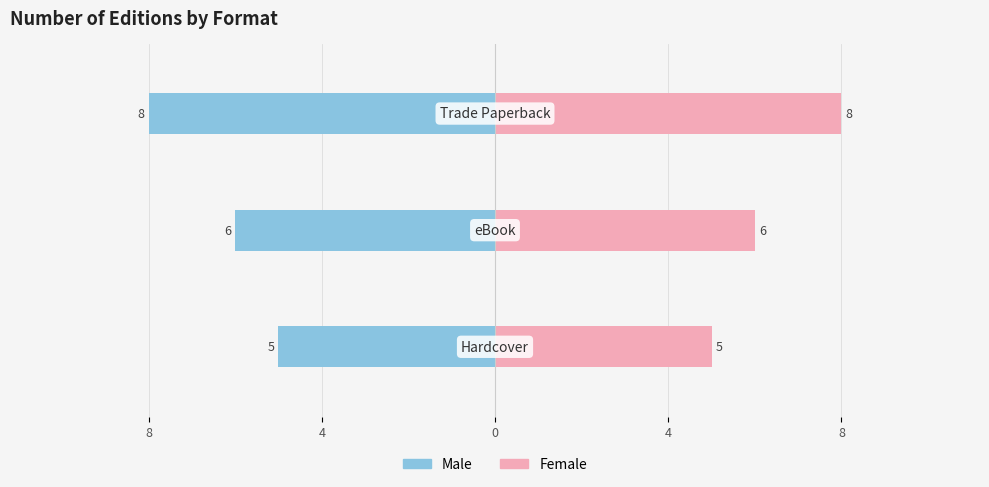

The Male series shows -12 at 0. True or false?

False